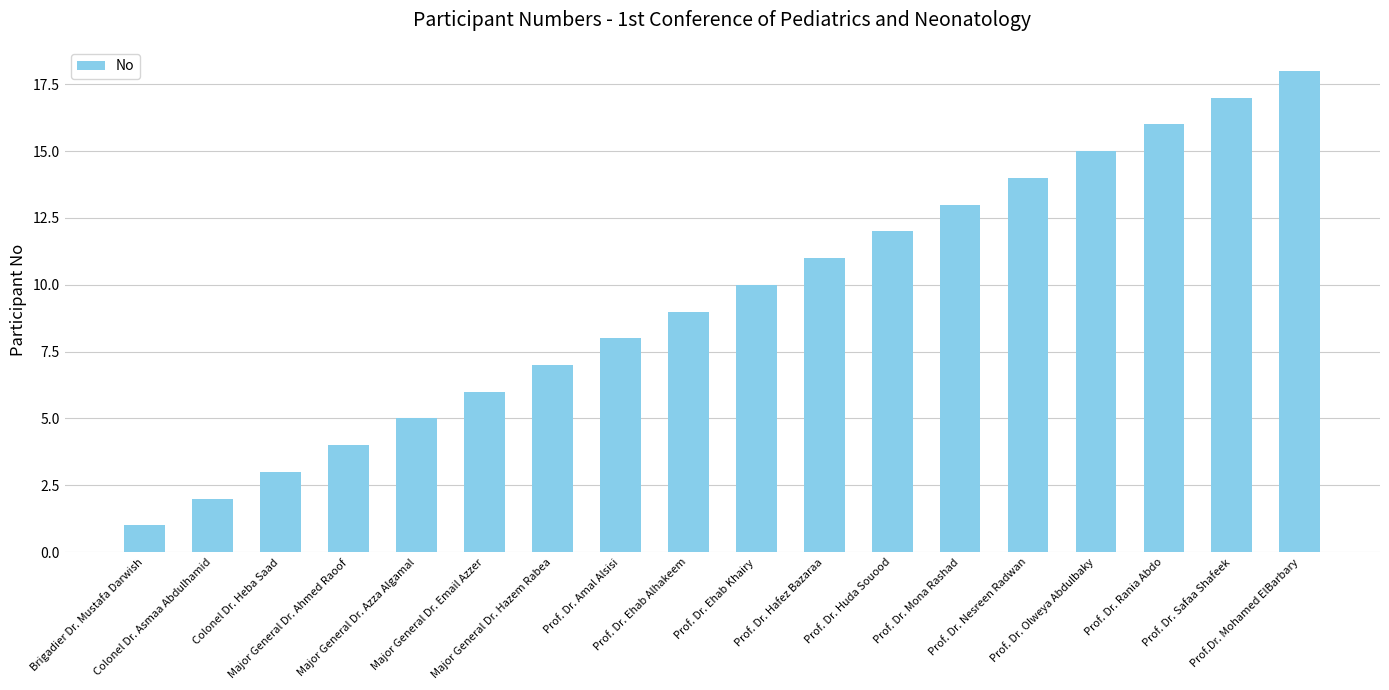

How many series are shown in this chart?

1